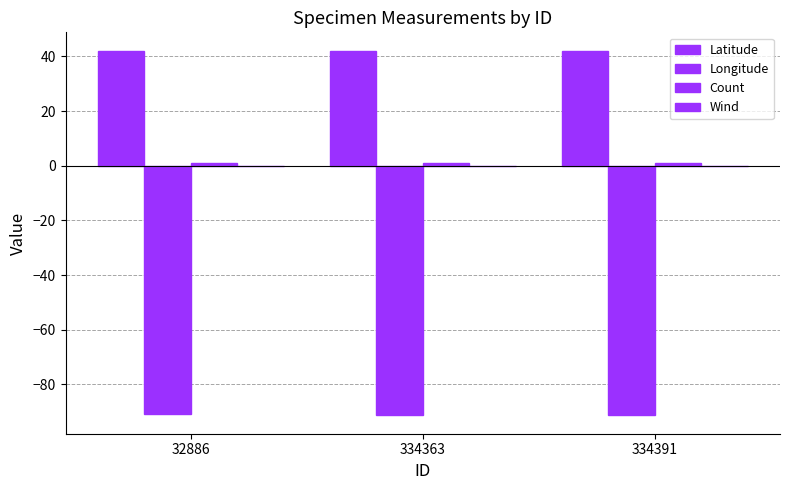

How many data points does each series have?

3